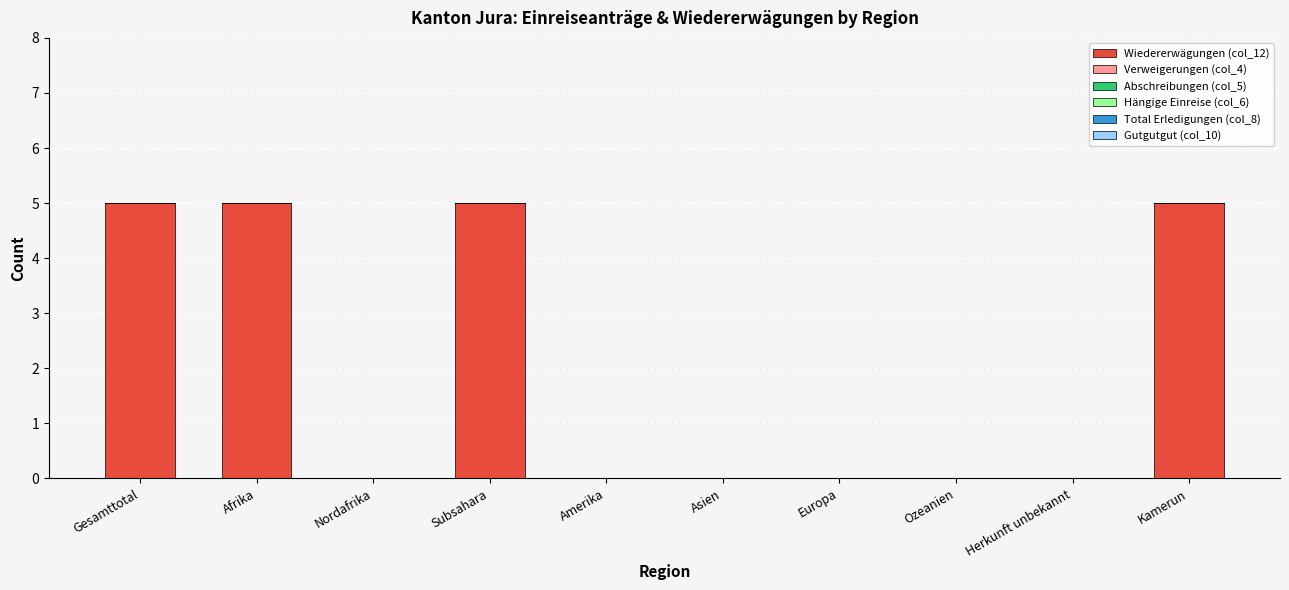

Which has a higher value, Amerika or Subsahara?

Subsahara